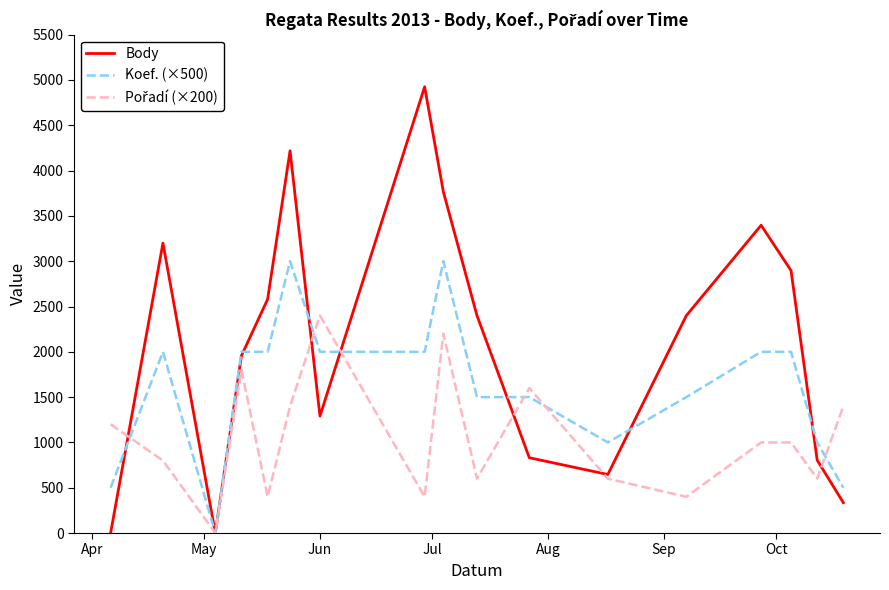

After their last crossing, which series has the higher values: Koef. (×500) or Body?

Koef. (×500)